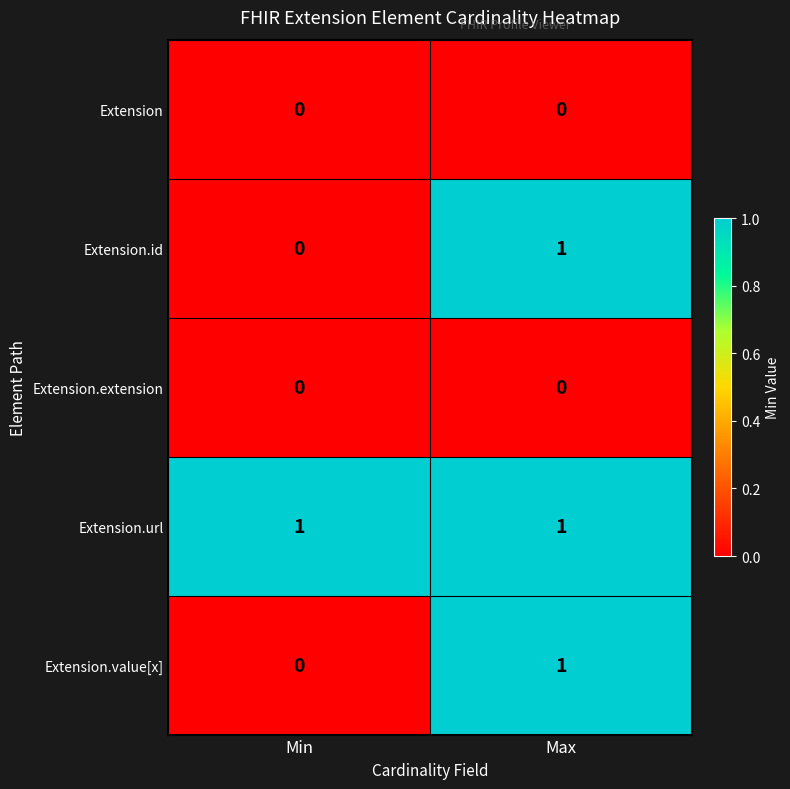

Where is Extension.id nearest to the value 0?

Min